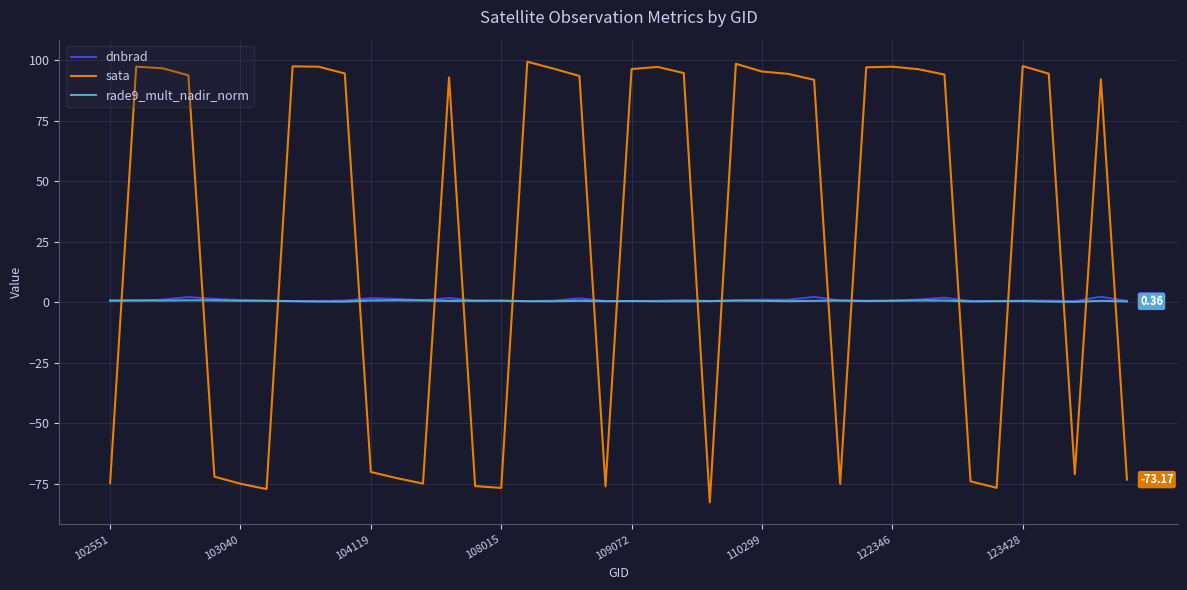

After their last crossing, which series has the higher values: sata or rade9_mult_nadir_norm?

rade9_mult_nadir_norm